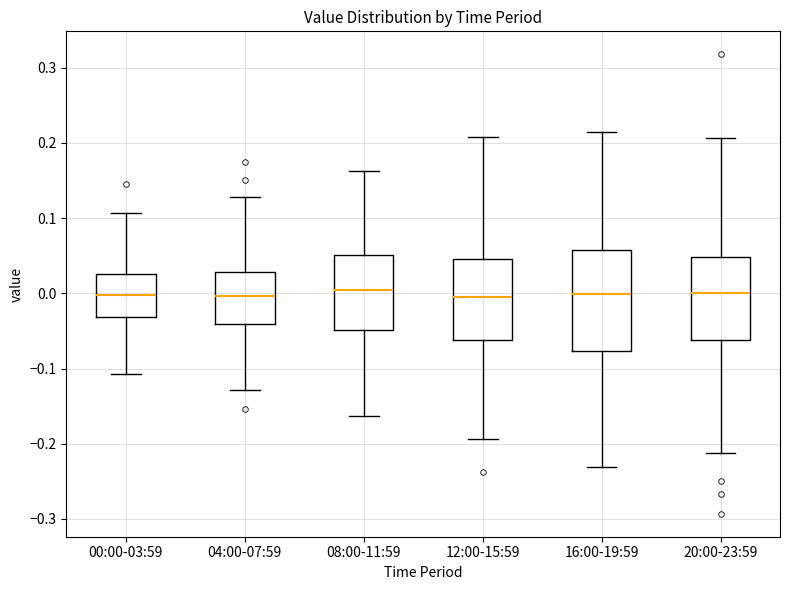

Where is the lower edge of the box for 20:00-23:59 on the y-axis? The values are not printed on the chart, so give them approximately, as read against the axis.

-0.06